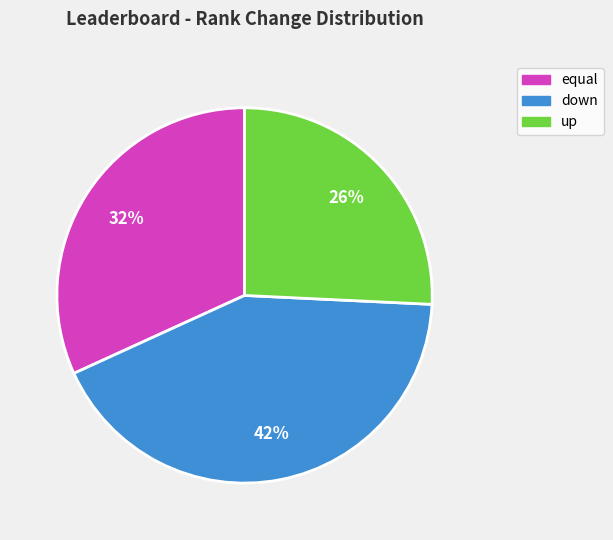

Does equal represent more than half of the total?

No